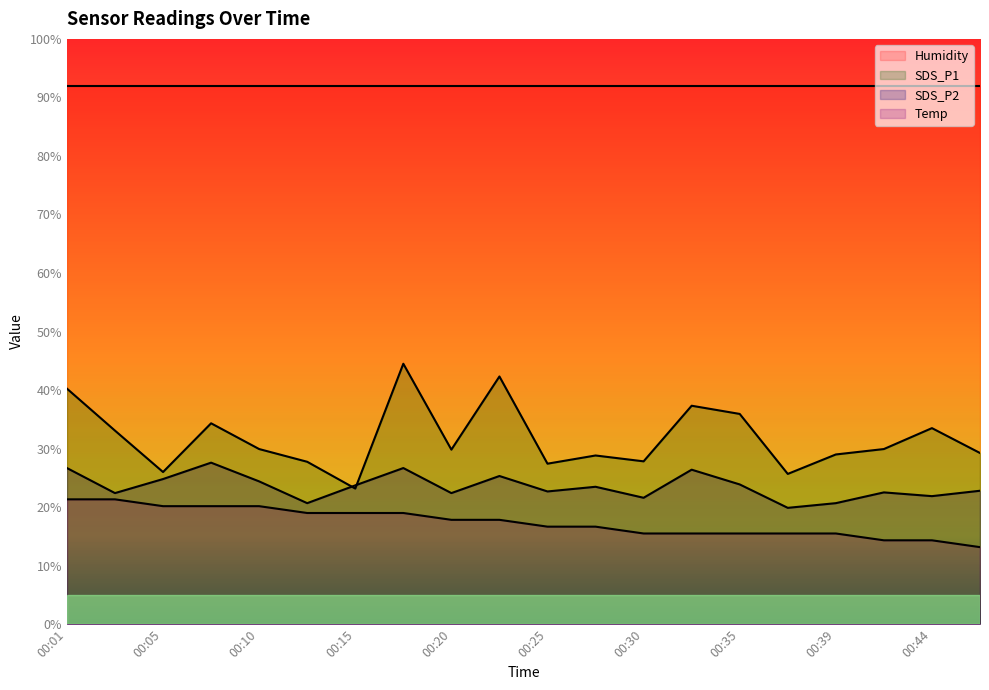

True or false: Temp and SDS_P1 cross at least once.

False